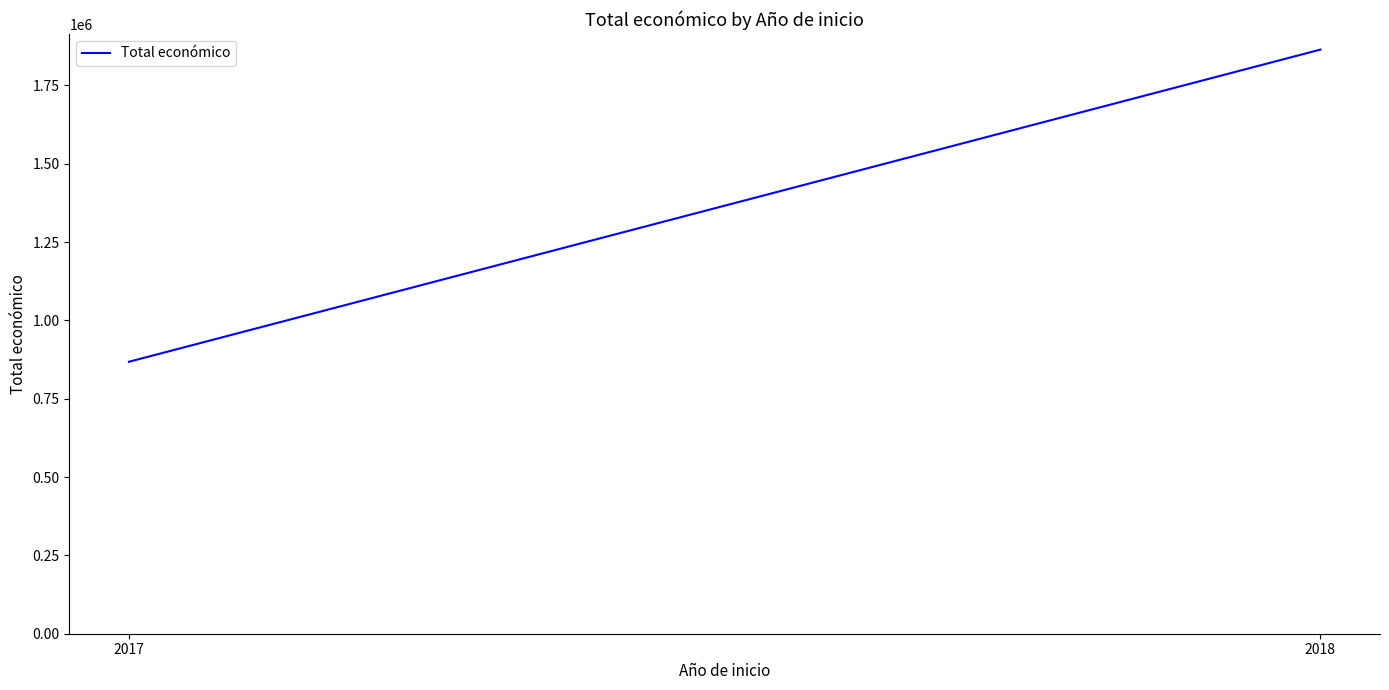

What is the value of the 1st point from the left?

868094.3